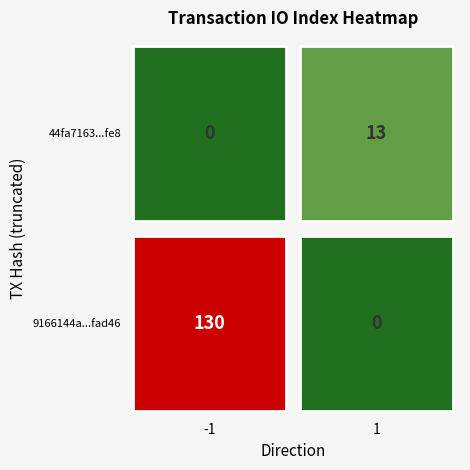

What is the highest value of the 44fa71633c6df921e3fc56d1f08737bdbc08fe8 series?

13